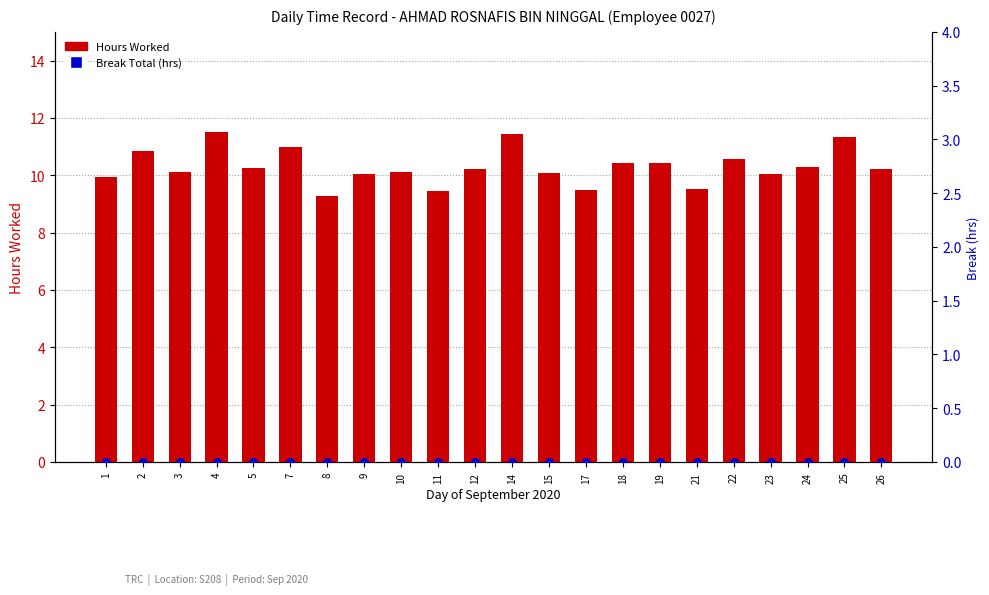

At how many categories does at least one series exceed 0?

22